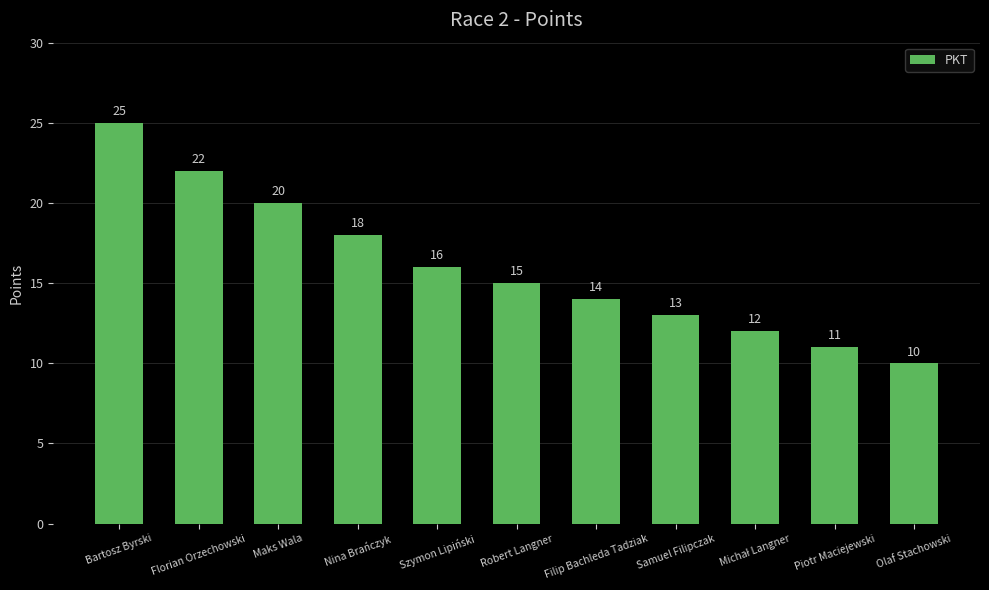

The chart shows a value of 18 at Nina Brańczyk. True or false?

True